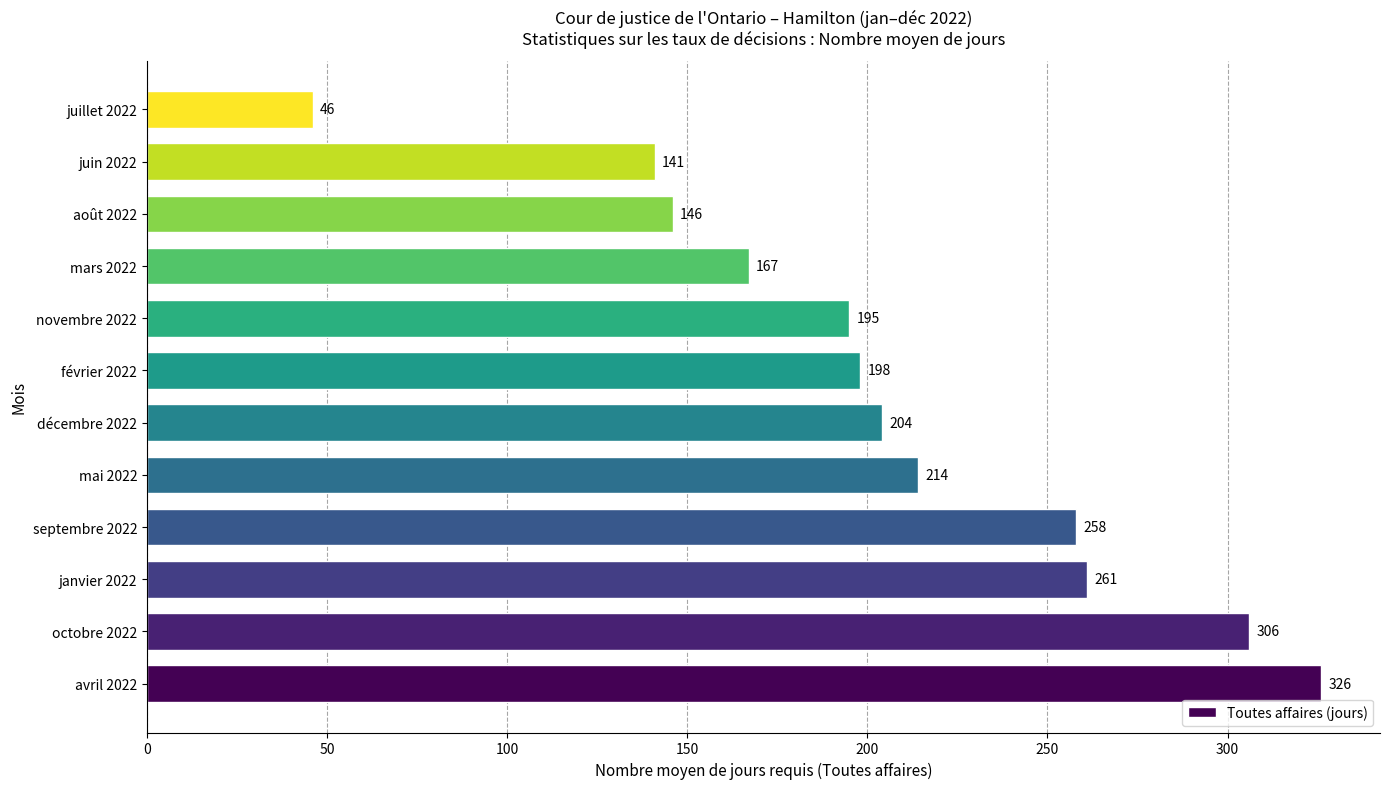

Which has a higher value, décembre 2022 or mars 2022?

décembre 2022